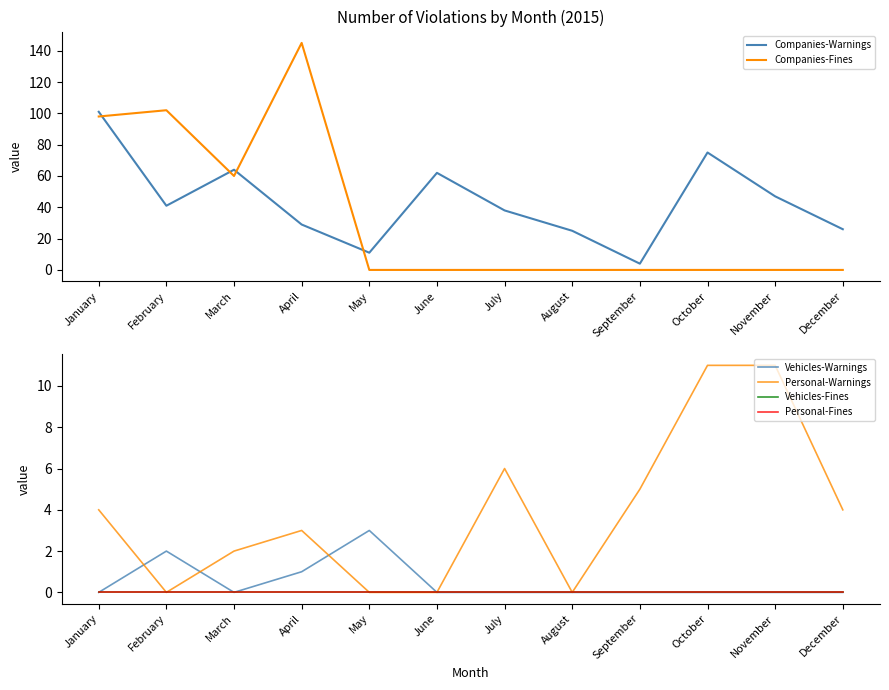

True or false: Personal-Fines and Companies-Warnings intersect in this chart.

False